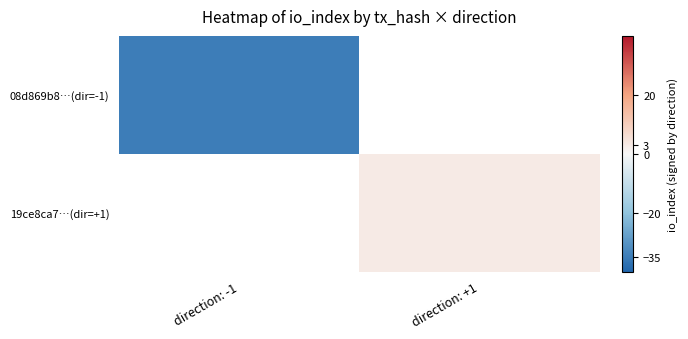

Where is 08d869b8…(dir=-1) nearest to the value -35?

direction: -1